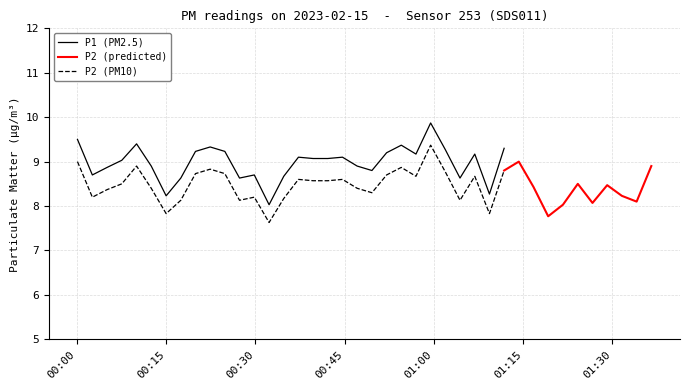

Between 17 and 20, which is larger?

17